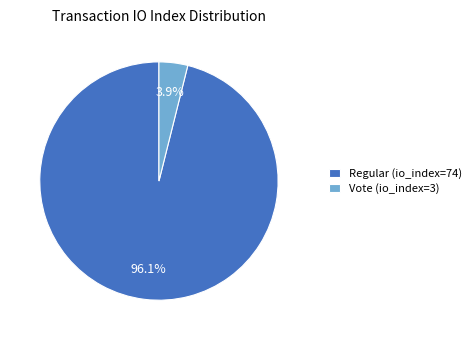

To the nearest percent, what is the combined percentage of Vote (io_index=3) and Regular (io_index=74)?

100%